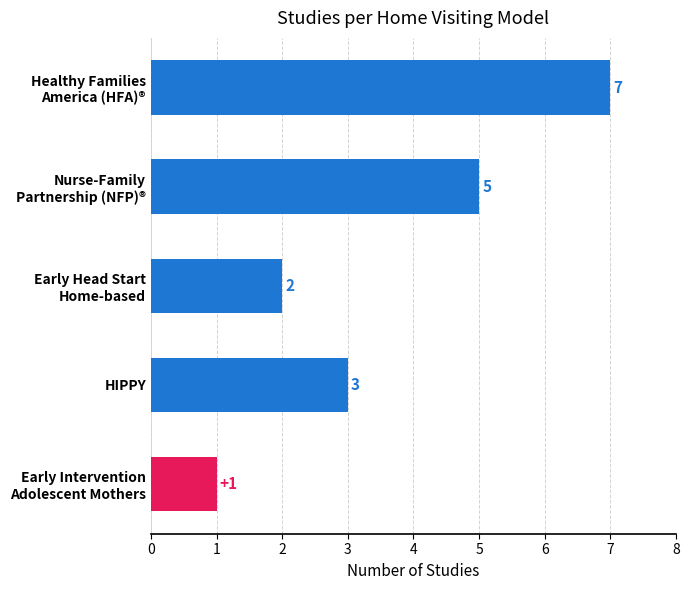

Is it true that the value at HIPPY is 2?

False